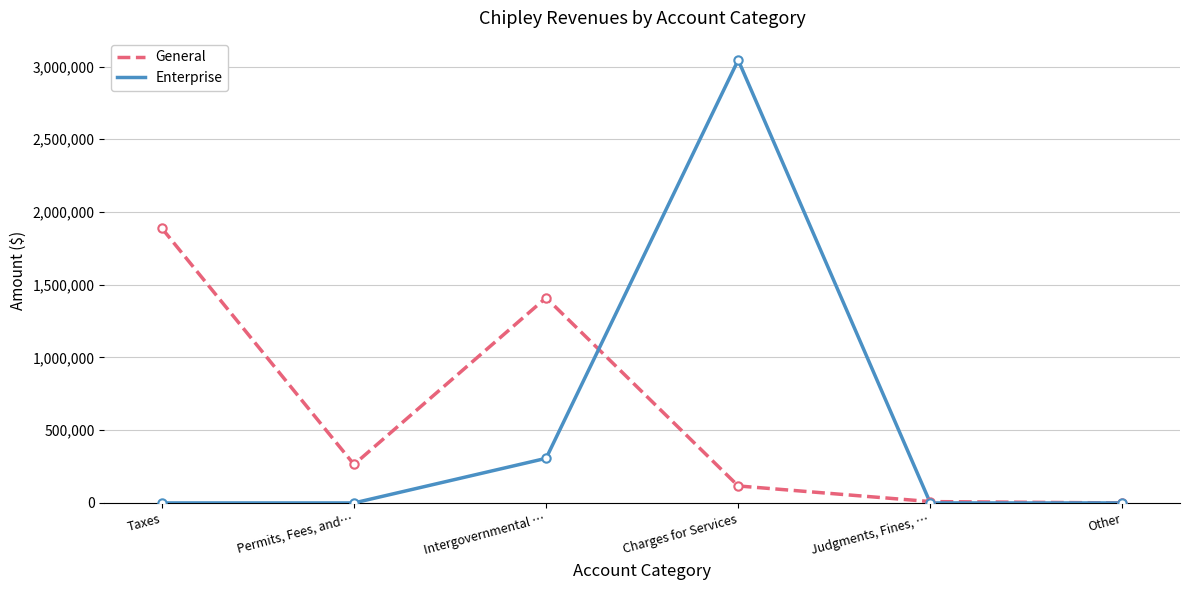

Rank the series at Intergovernmental … from lowest to highest value.

Enterprise, General